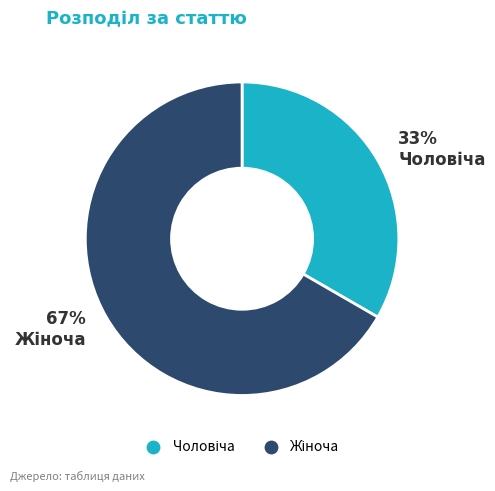

To the nearest percent, what is the average slice percentage?

50%